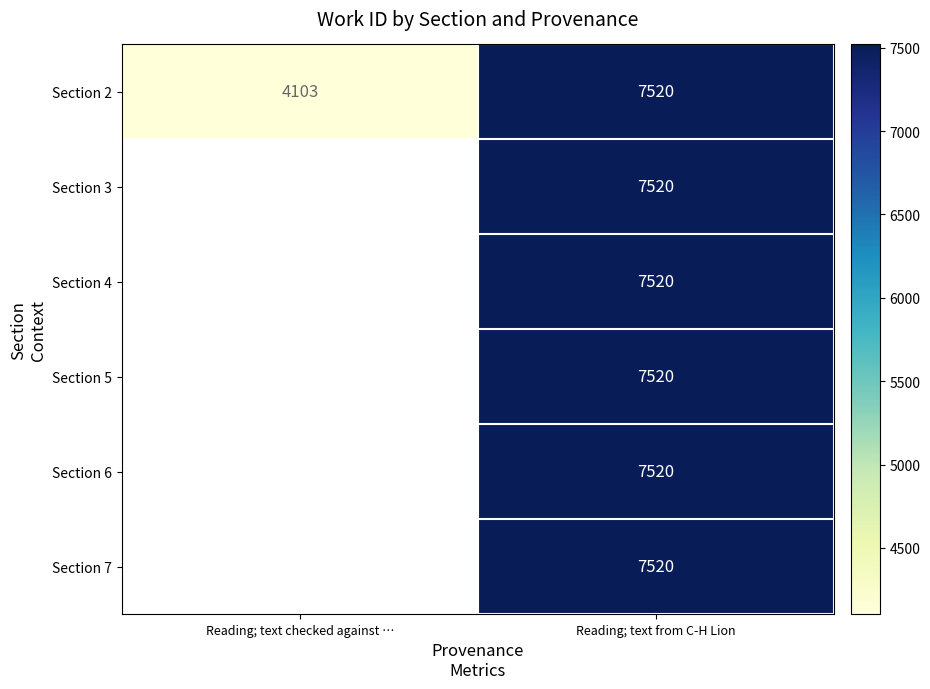

What is the total value across all series at Reading; text from C-H Lion?

45120